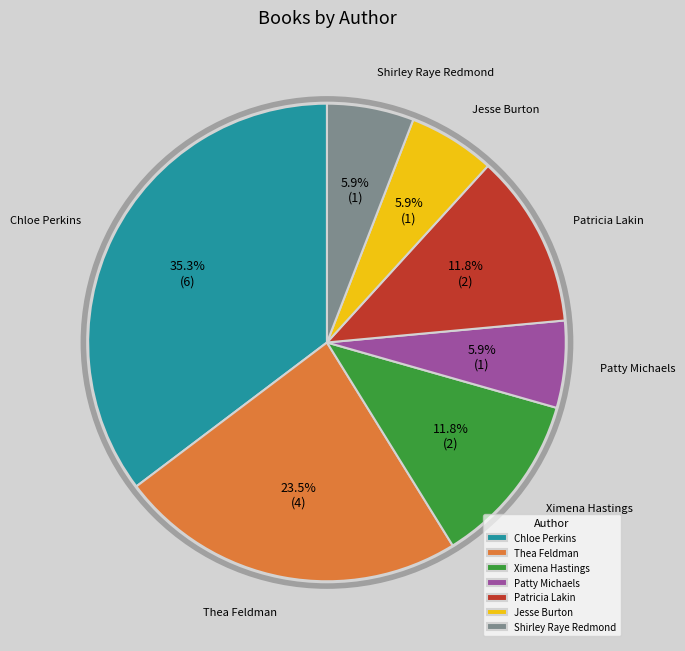

Does any single category account for the majority?

No